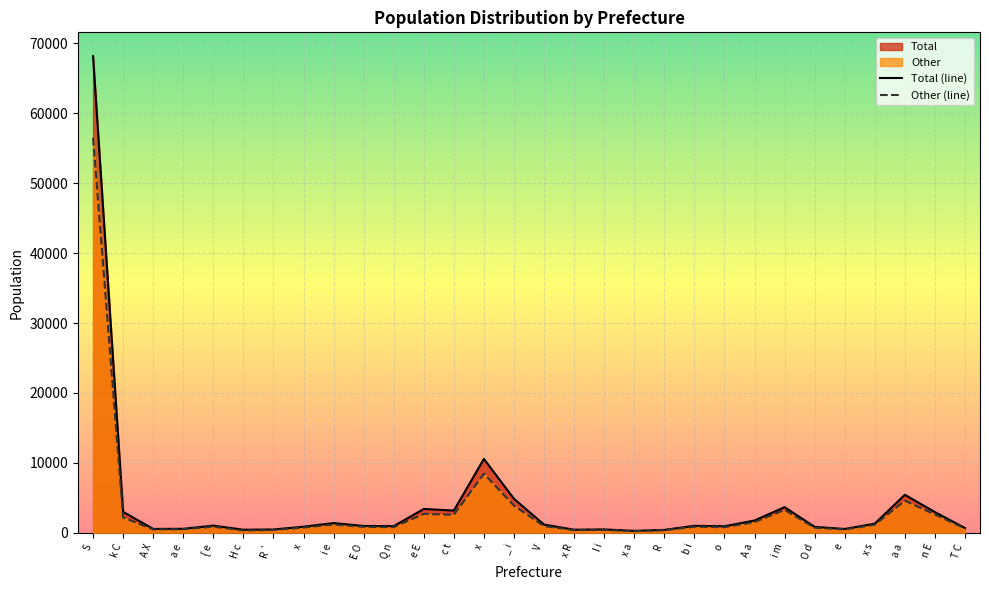

What is the smallest value displayed?

232